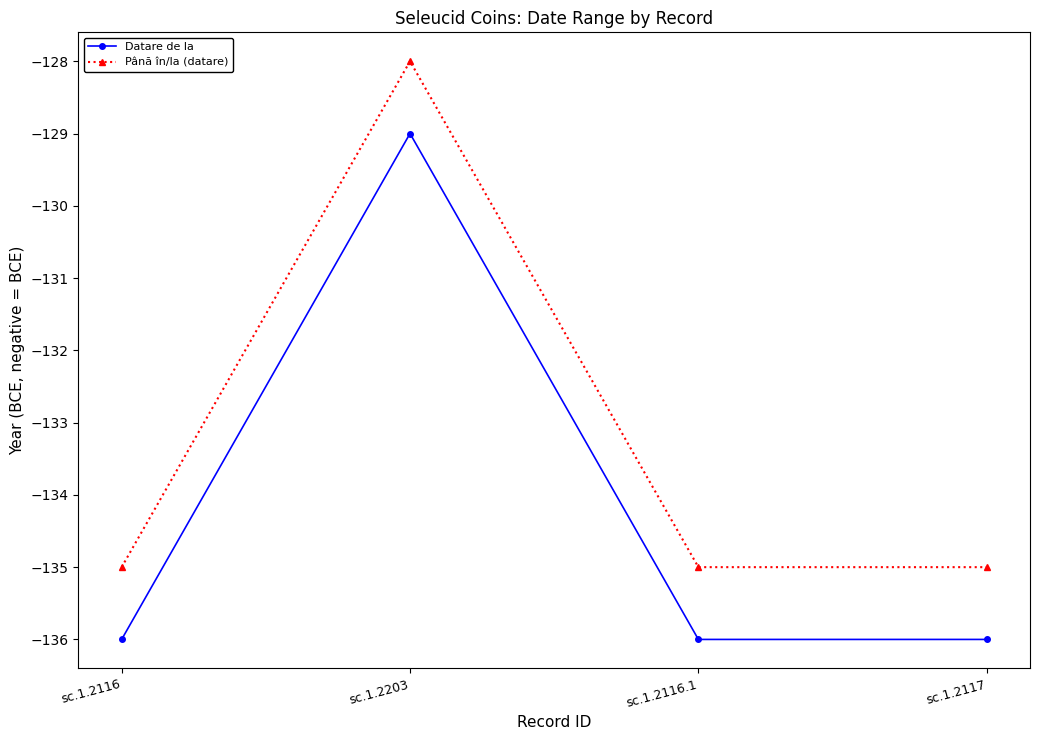

At which label is Datare de la closest to -132?

sc.1.2203